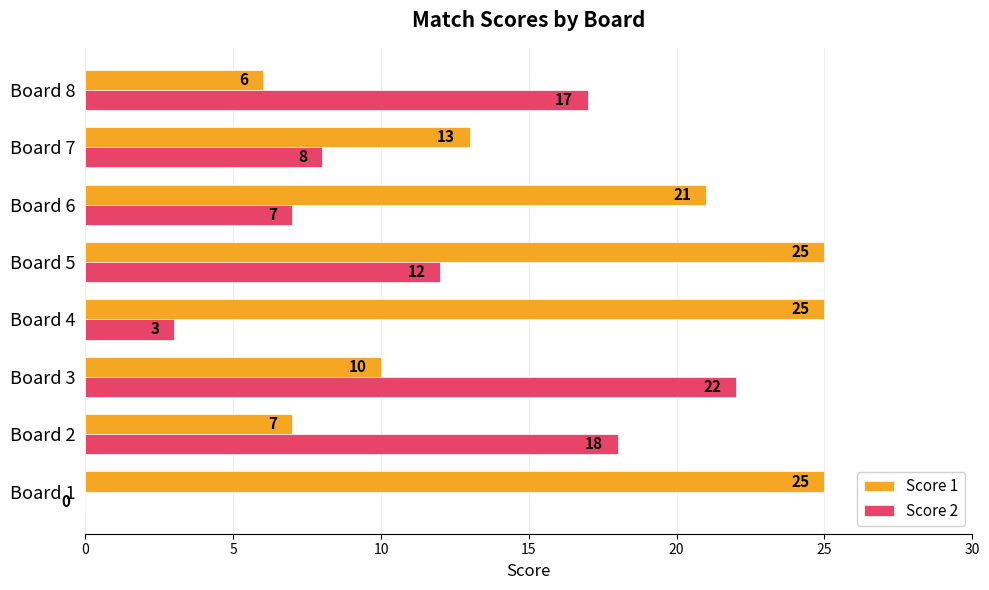

What are all the series names shown in the legend?

Score 1, Score 2